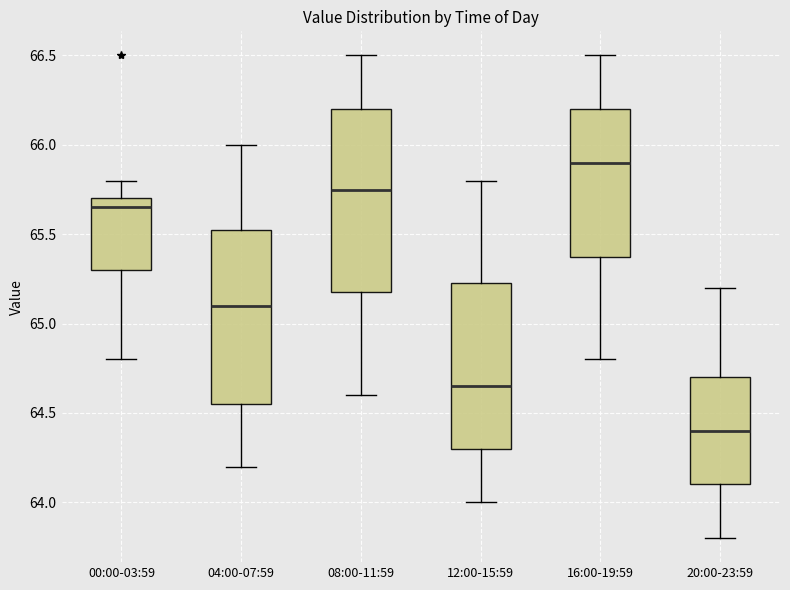

Reading left to right, transcribe this box plot: for each box, give where its median line is, the range the box spans, and where its two whiskers end, as read against the y-axis. The values are not printed on the chart, so give them approximately, as read against the axis.

00:00-03:59: median 65.65, box 65.30 to 65.70, whiskers 64.80 to 65.80
04:00-07:59: median 65.10, box 64.55 to 65.55, whiskers 64.20 to 66.00
08:00-11:59: median 65.75, box 65.20 to 66.20, whiskers 64.60 to 66.50
12:00-15:59: median 64.65, box 64.30 to 65.25, whiskers 64.00 to 65.80
16:00-19:59: median 65.90, box 65.40 to 66.20, whiskers 64.80 to 66.50
20:00-23:59: median 64.40, box 64.10 to 64.70, whiskers 63.80 to 65.20